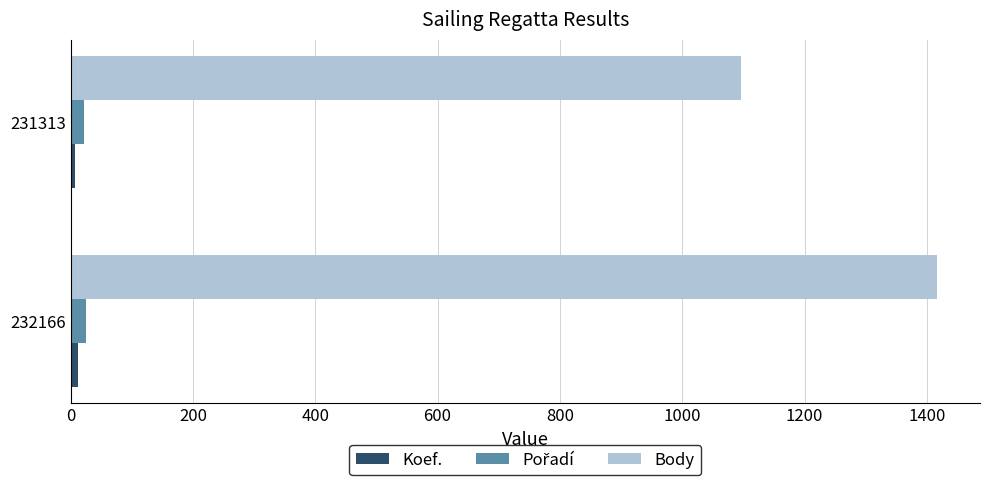

What is the greatest value displayed?

1416